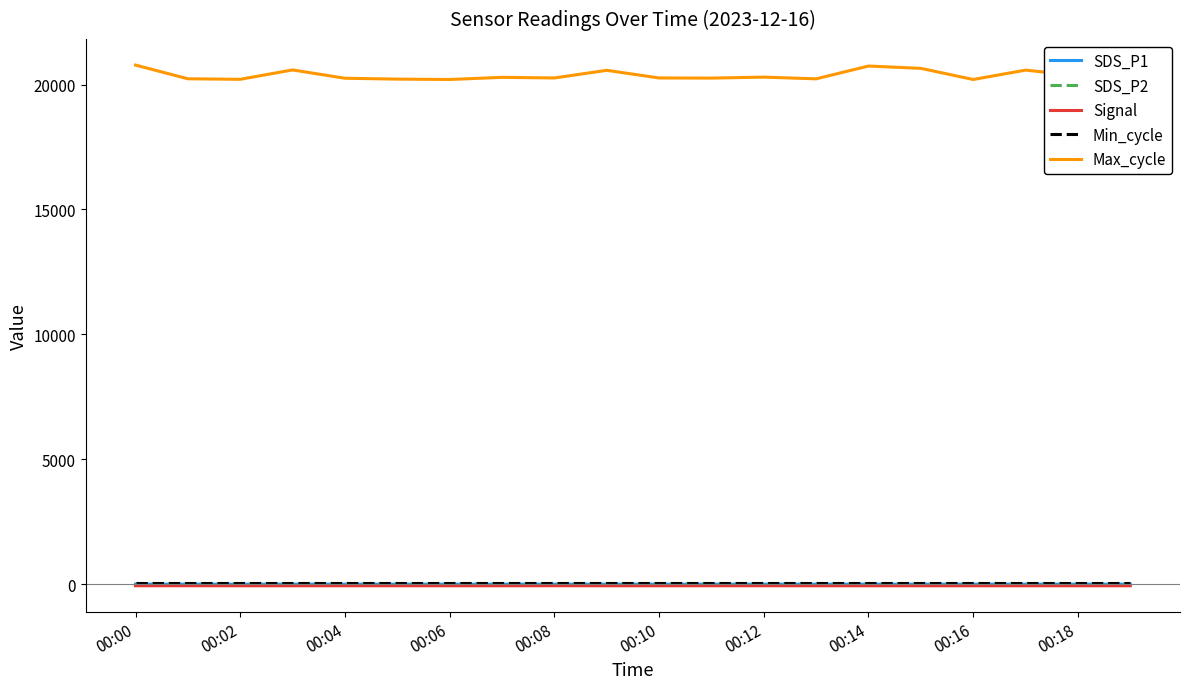

True or false: Signal and Min_cycle cross at least once.

False